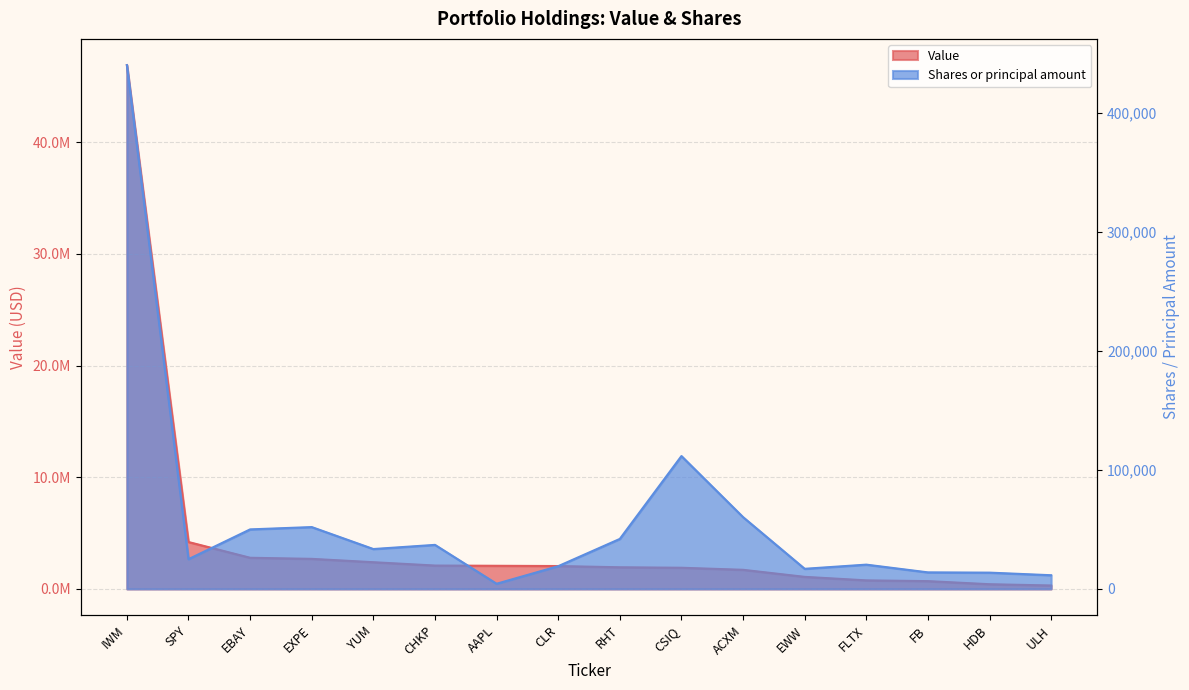

What is the label of the 10th point from the right?

AAPL